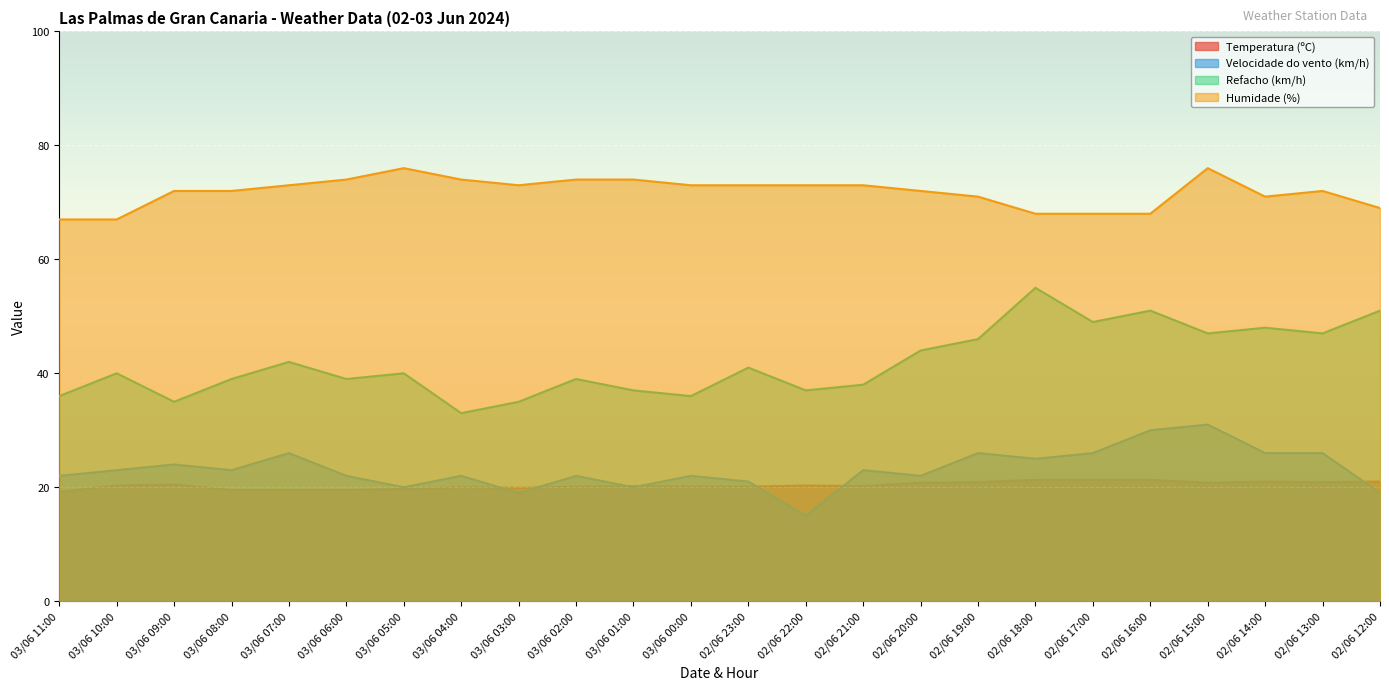

True or false: Refacho (km/h) has a value of 74.9 at 03/06 07:00.

False